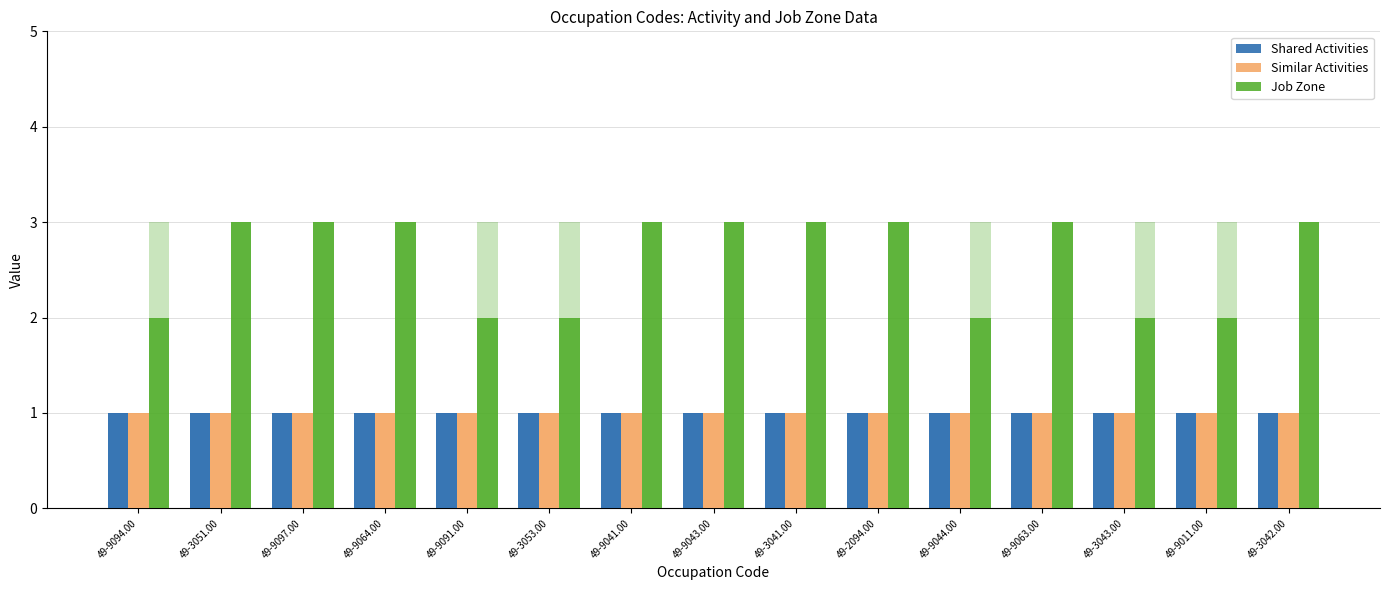

What is the sum of the Shared Activities values at 49-3043.00 and 49-9063.00?

2